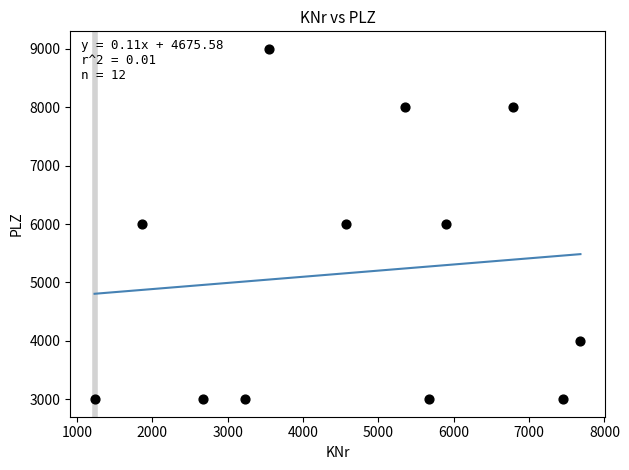

What is the range of X values (max minus min)?

6447